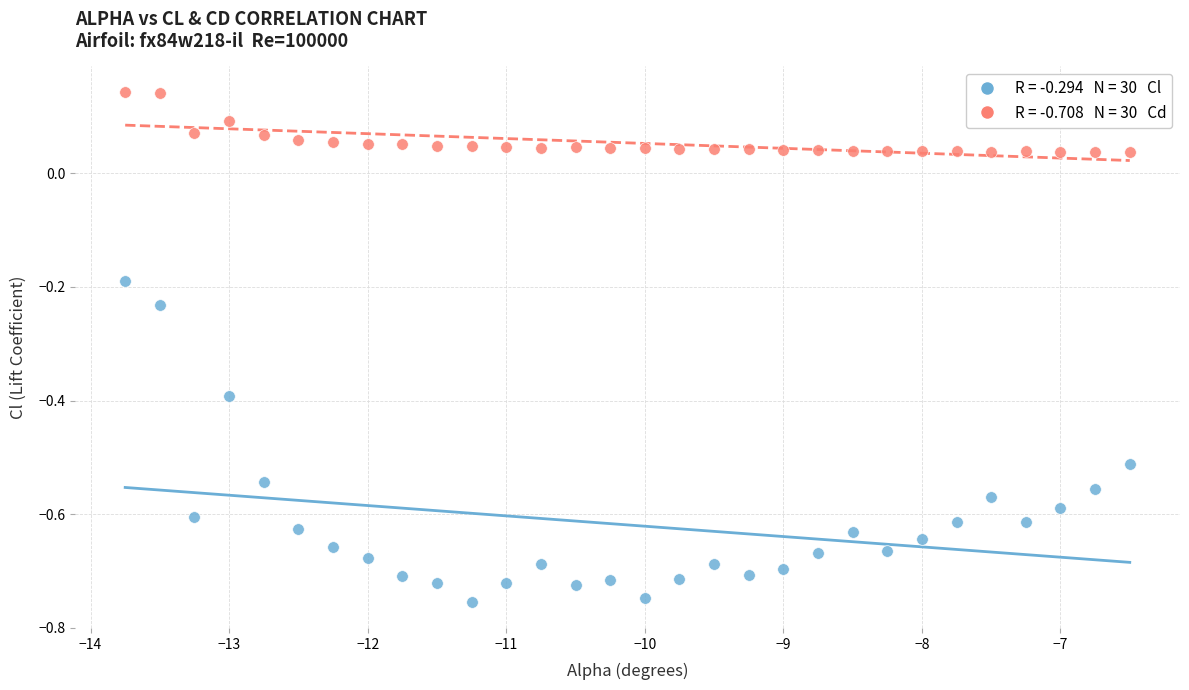

Across all data points, what is the range of X values (max minus min)?

7.2